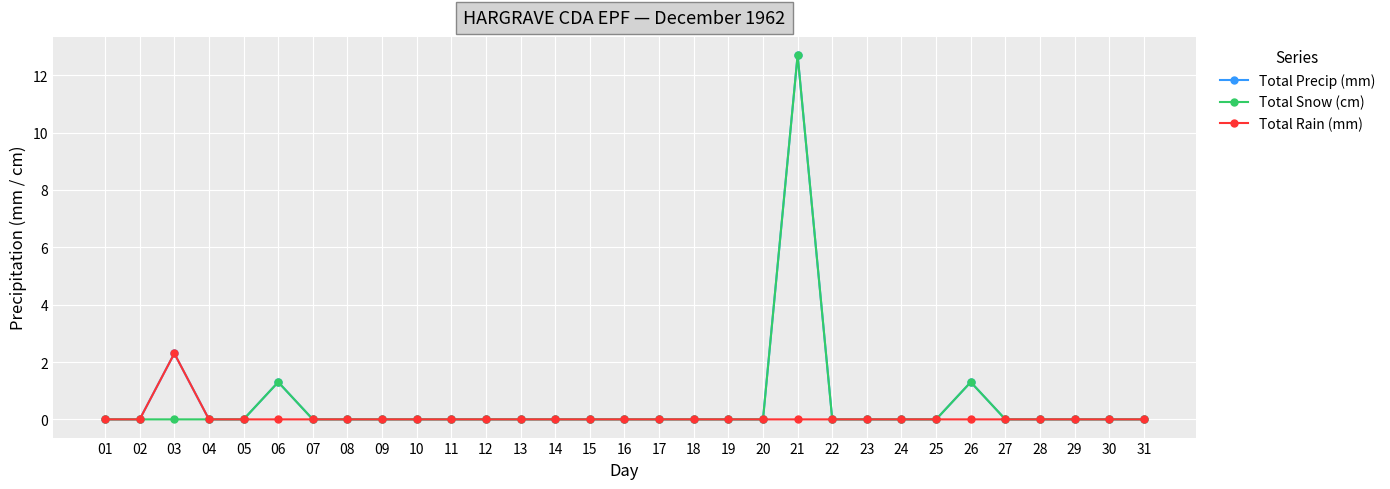

Is it true that Total Precip (mm) equals 0.0 at 31?

True